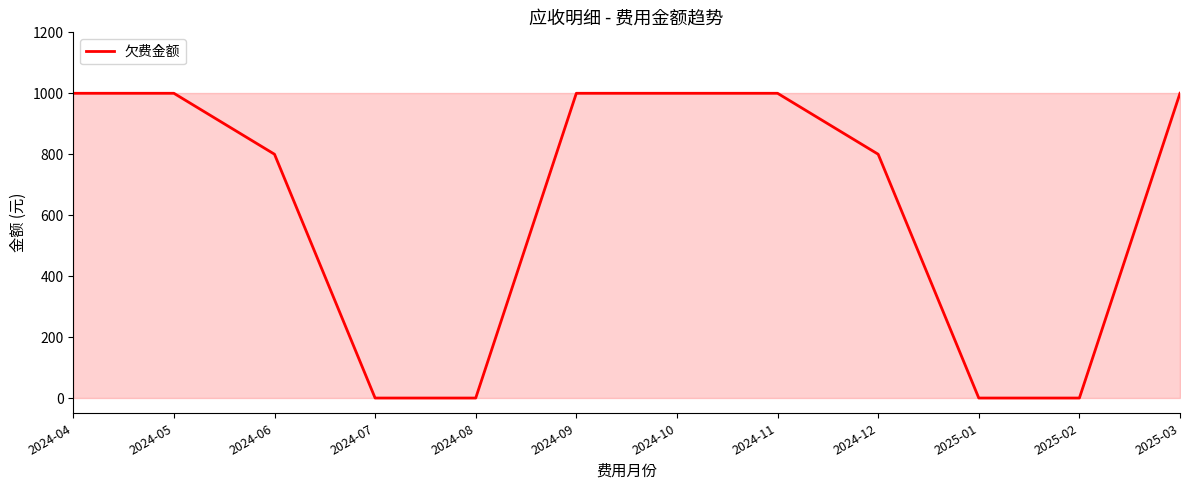

What is the change in value from 2024-06 to 2024-09?

+200